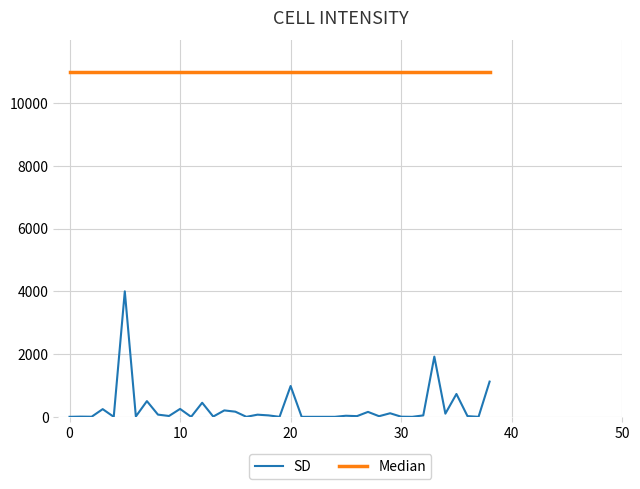

Count the number of categories in the chart.

39